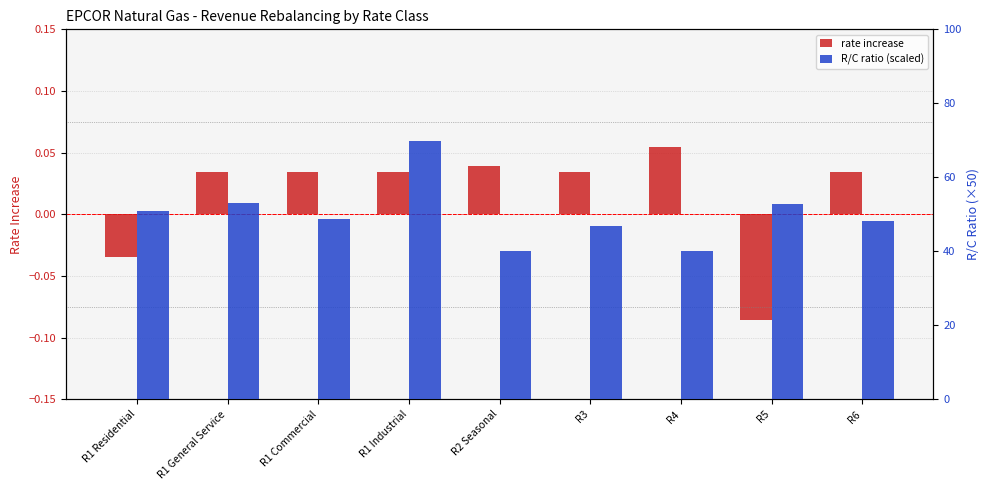

The rate increase series shows -0.0 at R1 Residential. True or false?

True